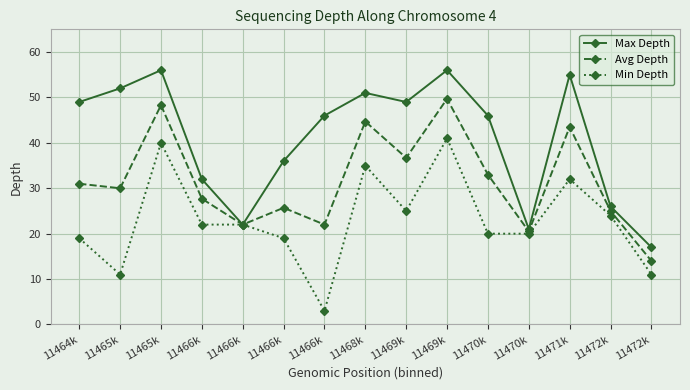

Does the chart have visible grid lines?

Yes